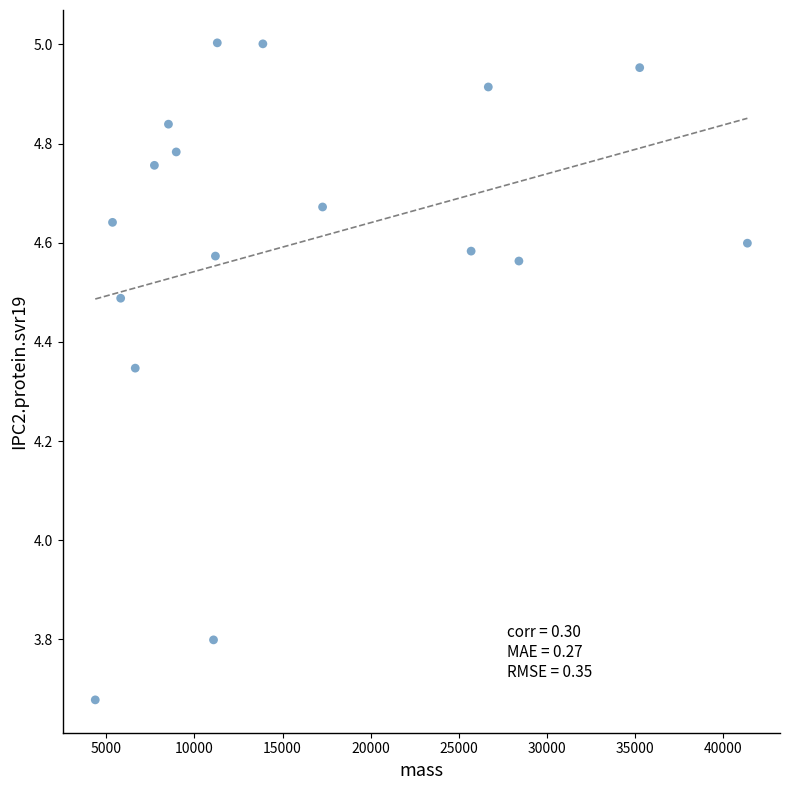

What is the range of X values (max minus min)?

36981.1